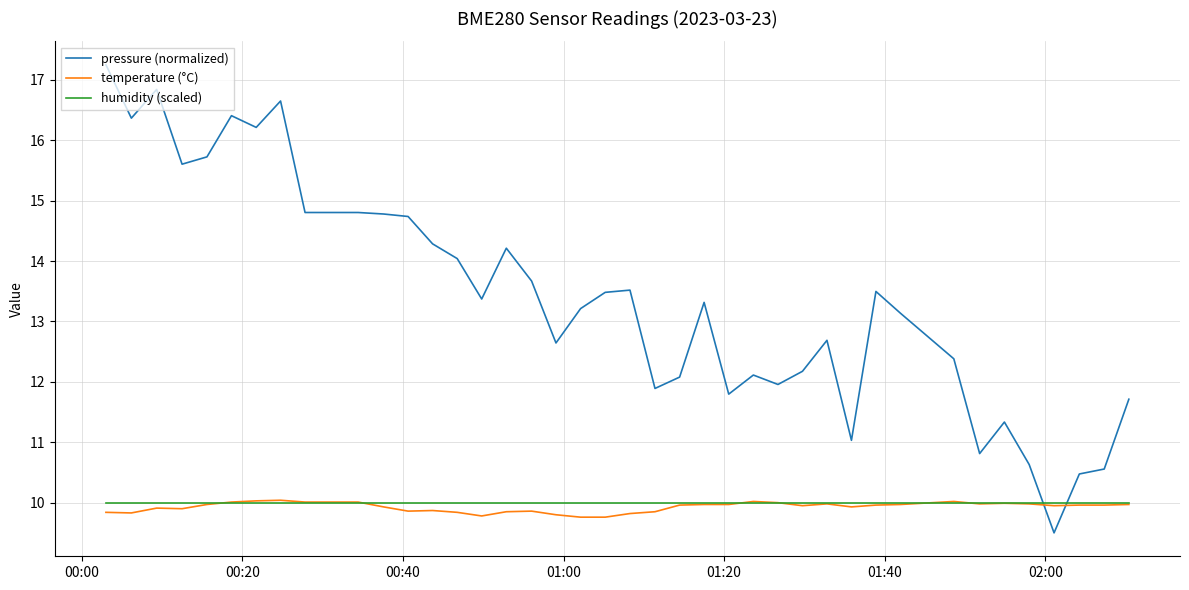

Which series has the largest total across all categories?

pressure (normalized)